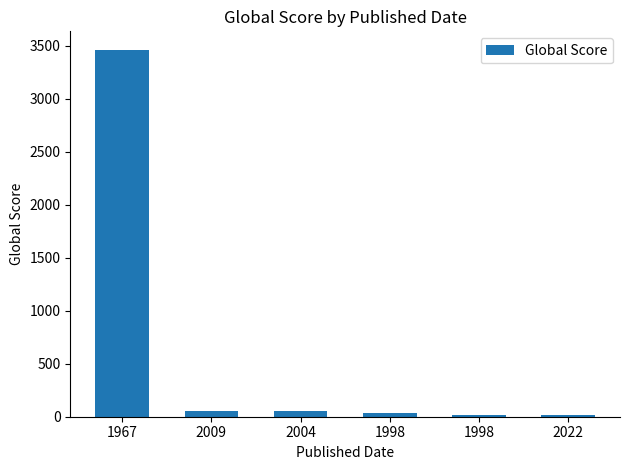

The chart shows a value of 86 at 2004. True or false?

False